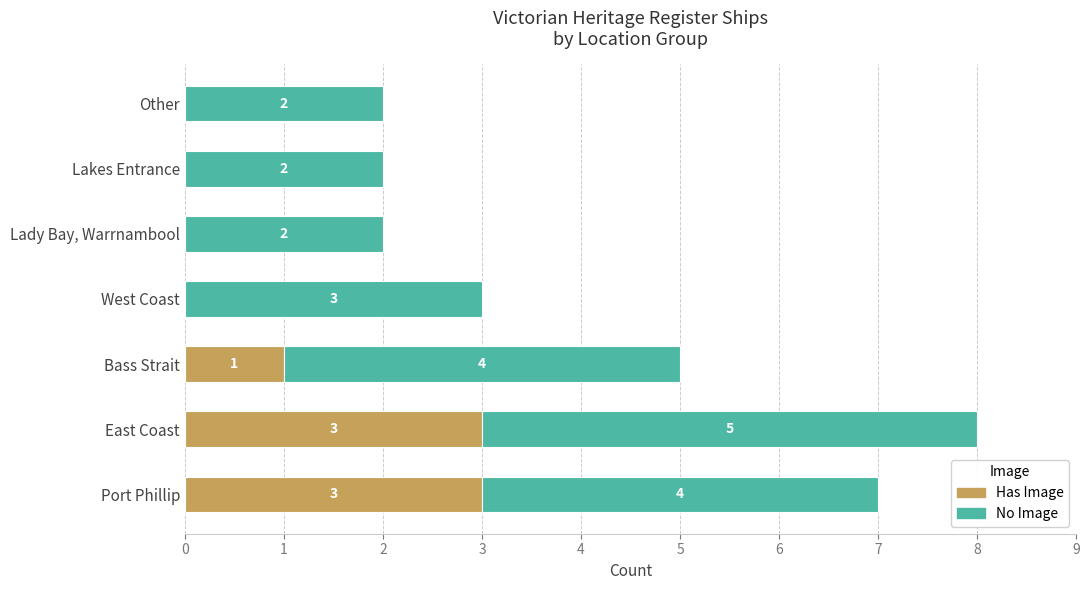

Is it true that Has Image equals 0 at West Coast?

True